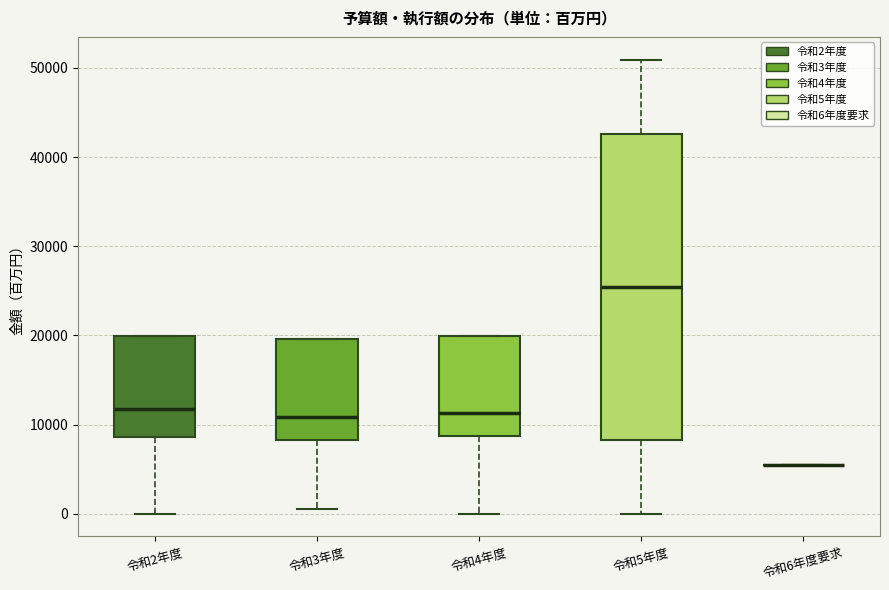

Where does the median line of the box for 令和3年度 sit on the y-axis? The values are not printed on the chart, so give them approximately, as read against the axis.

11000